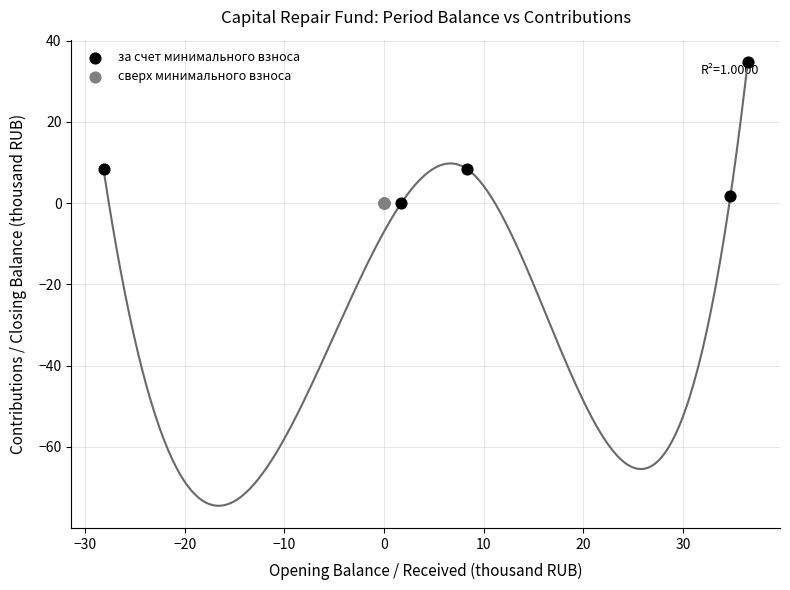

Which series contains the highest Y value?

за счет минимального взноса